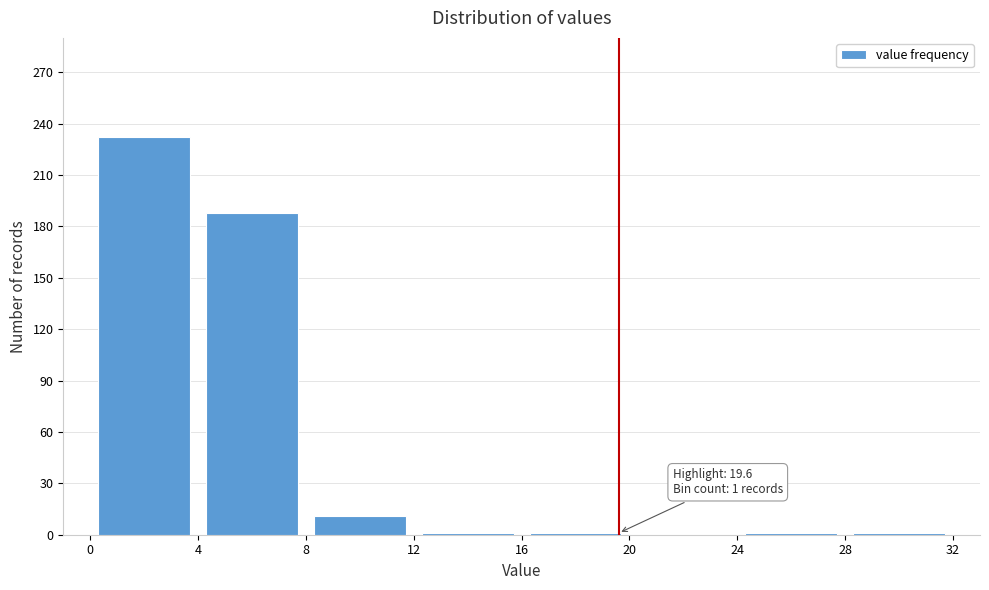

Which range on the x-axis has the tallest bar?

0 to 4